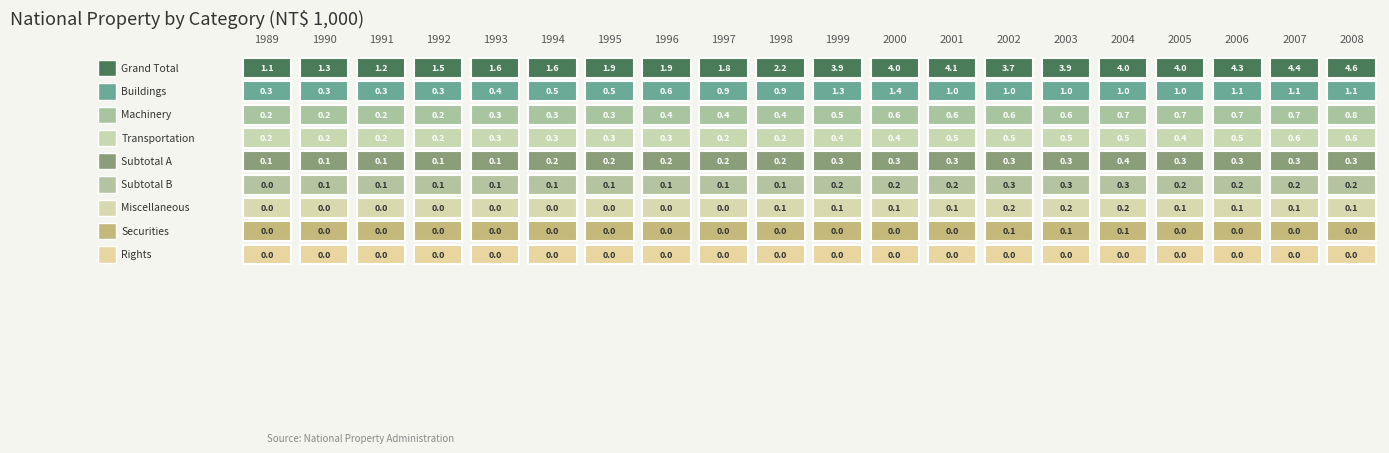

How many values in the 2006 series exceed 270419148?

4